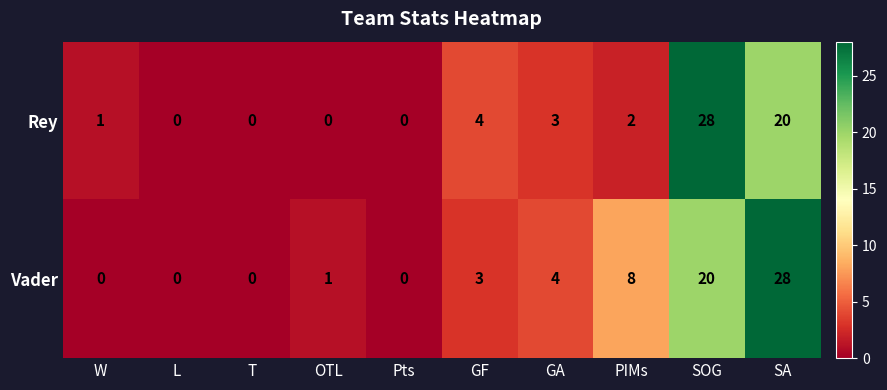

Is it true that Vader equals 2 at GA?

False